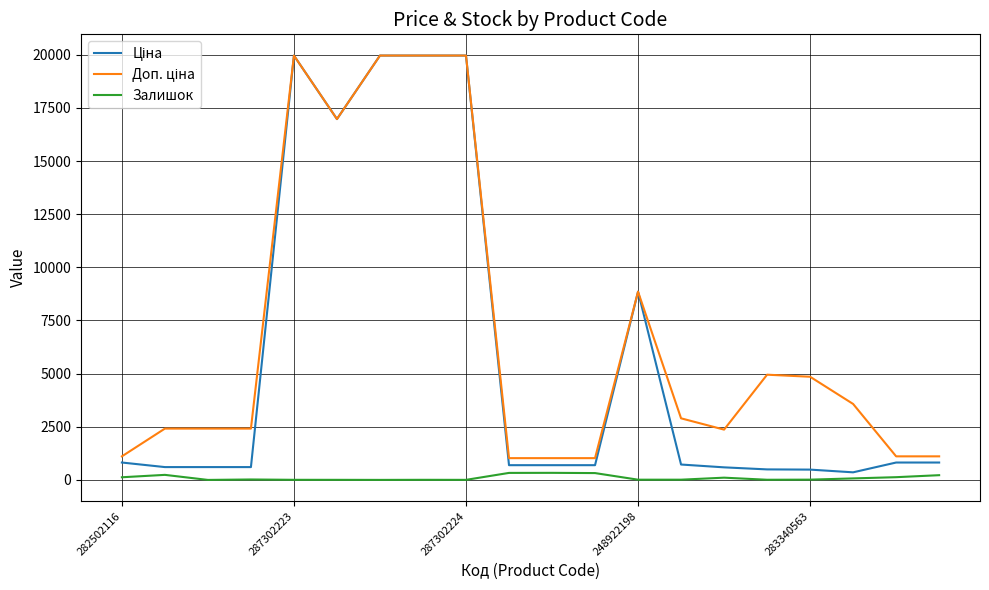

What is the difference between the maximum and minimum values in the Залишок series?

333.0